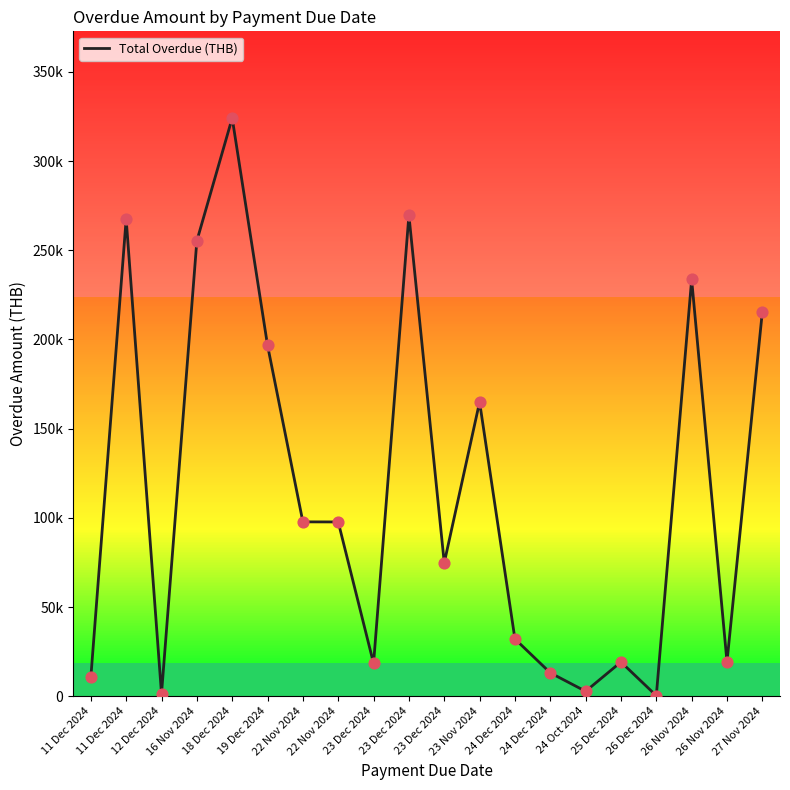

Approximately how many times larger is the value at 25 Dec 2024 compared to 26 Nov 2024?

0.1